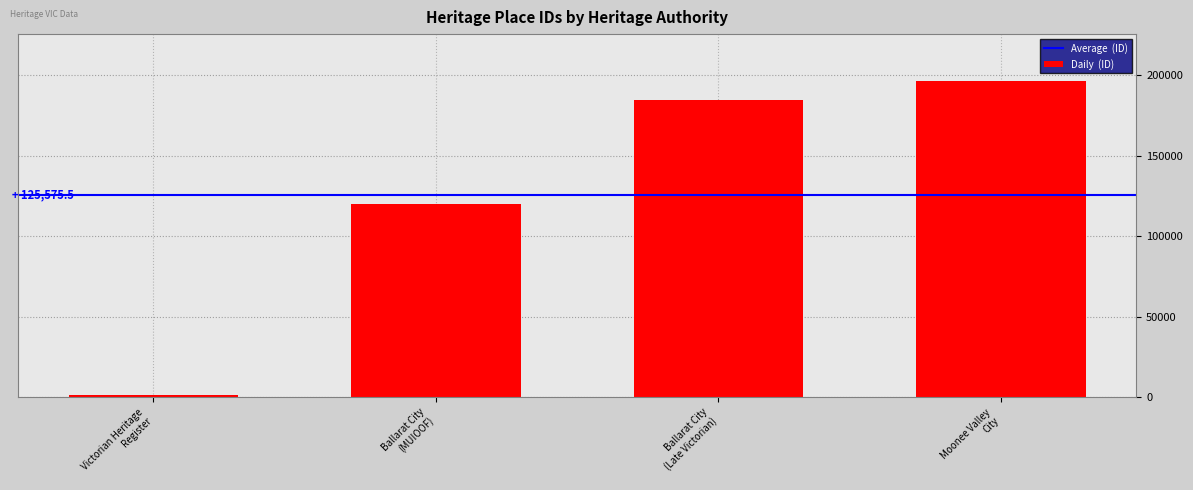

What is the maximum value shown in the chart?

196186